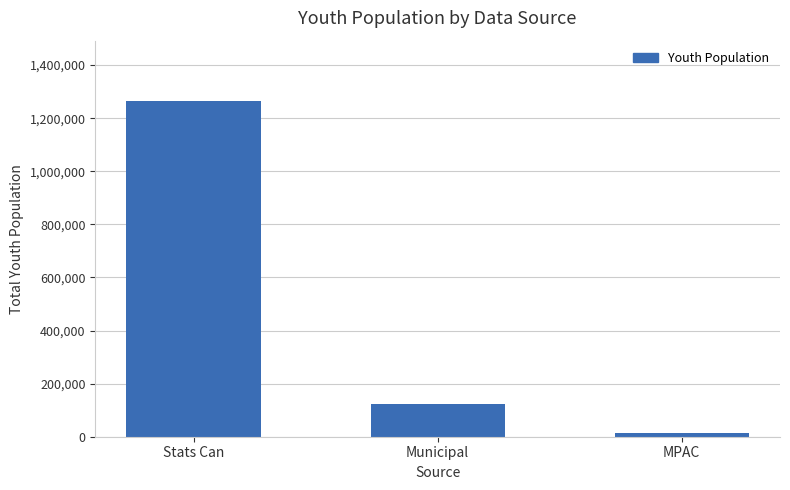

How many series are shown in this chart?

1